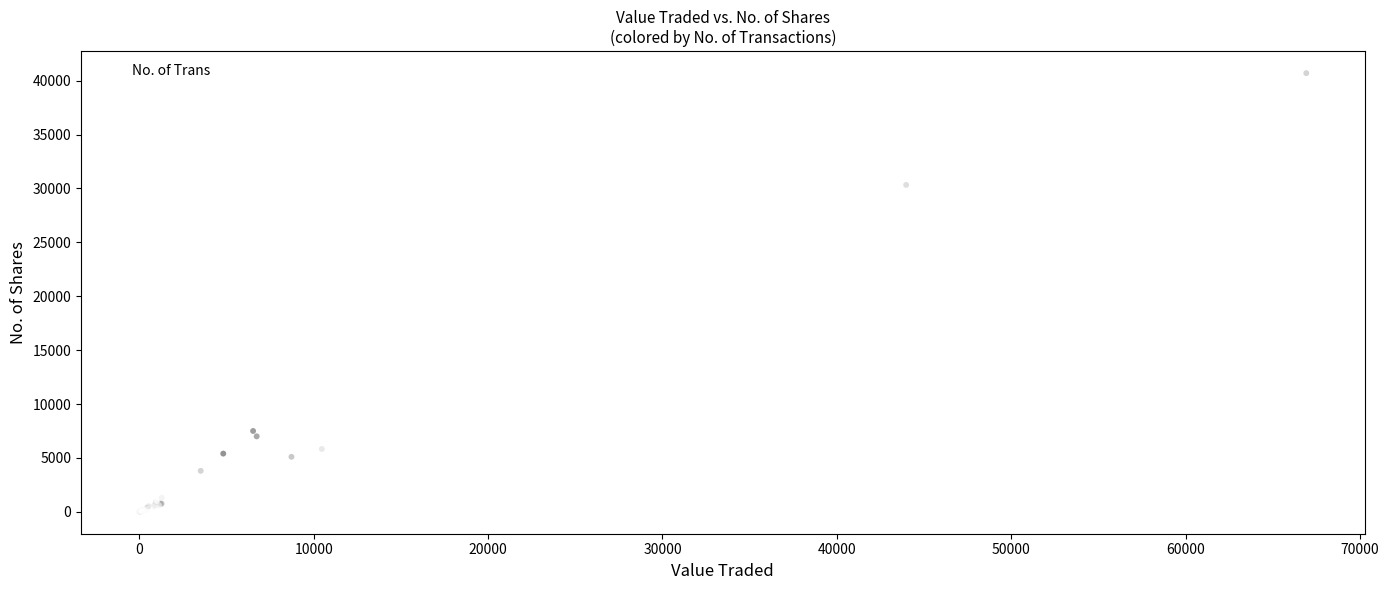

What Y value in the scatter plot is closest to 20351?

30328